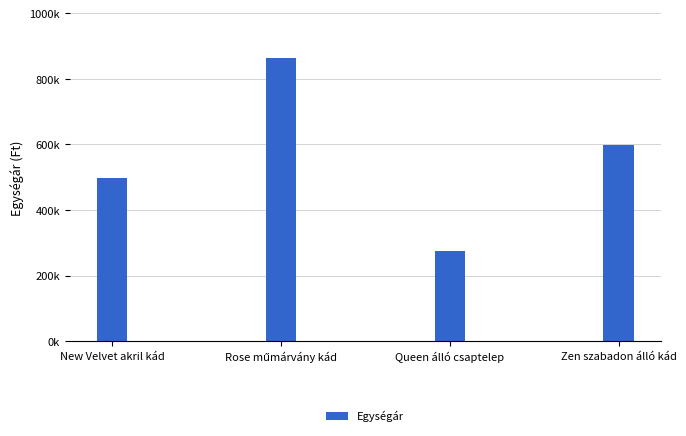

What is the approximate value at Rose műmárvány kád?

865000